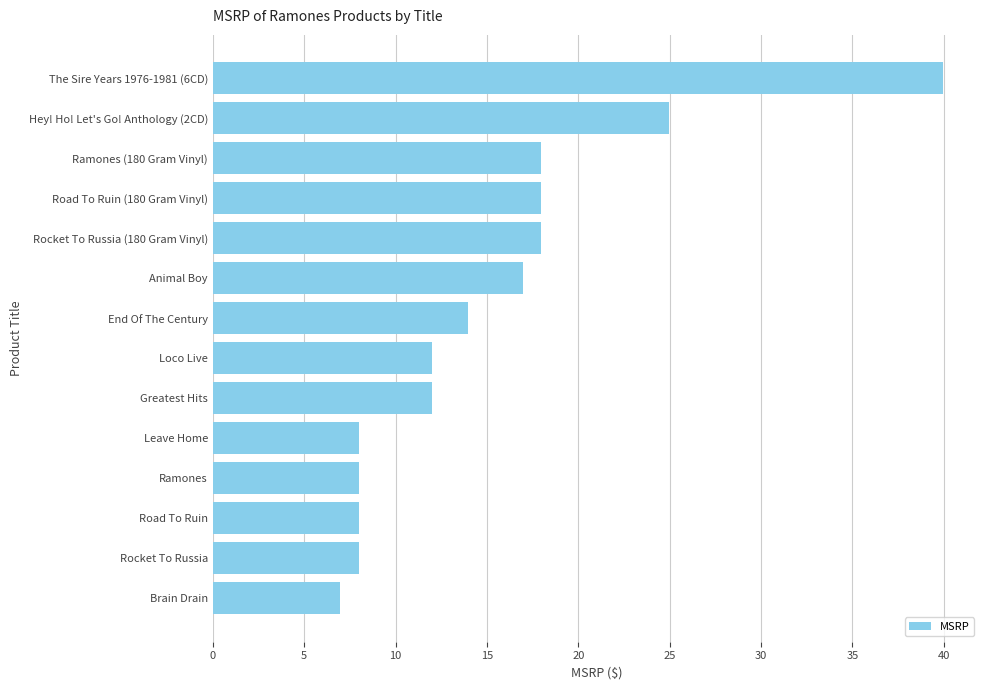

The chart shows a value of 9.8 at Animal Boy. True or false?

False